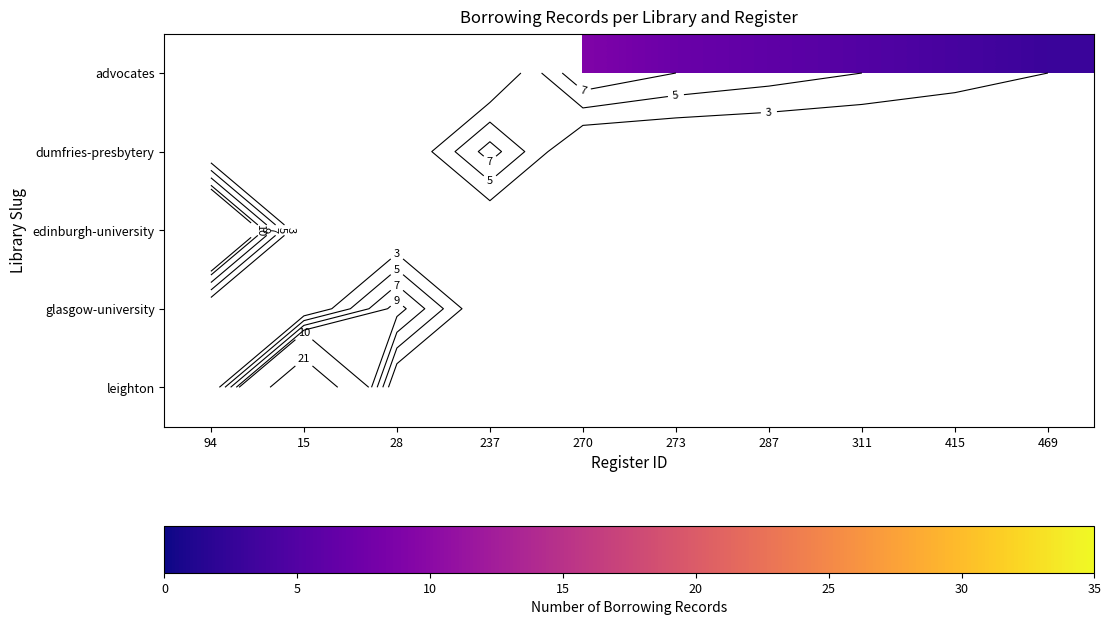

How many distinct data groups are displayed?

5